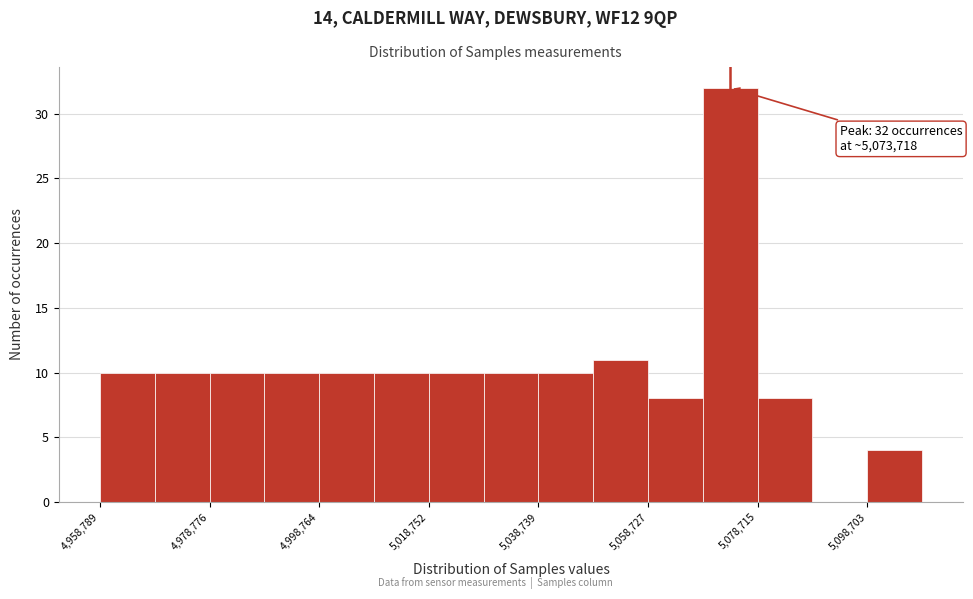

Over which range of the x-axis is the bar tallest?

5068000 to 5078000